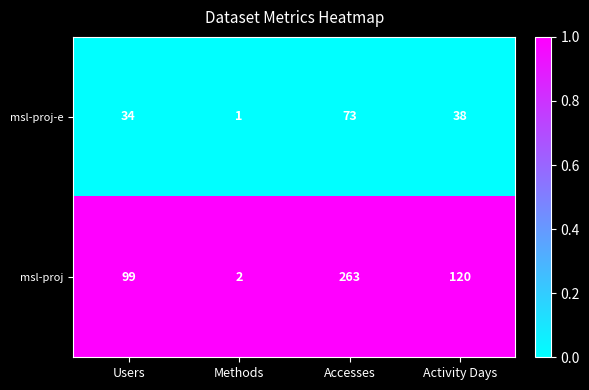

Reading left to right, list all the values displayed in this chart.

msl-proj-e: 34	1	73	38
msl-proj: 99	2	263	120